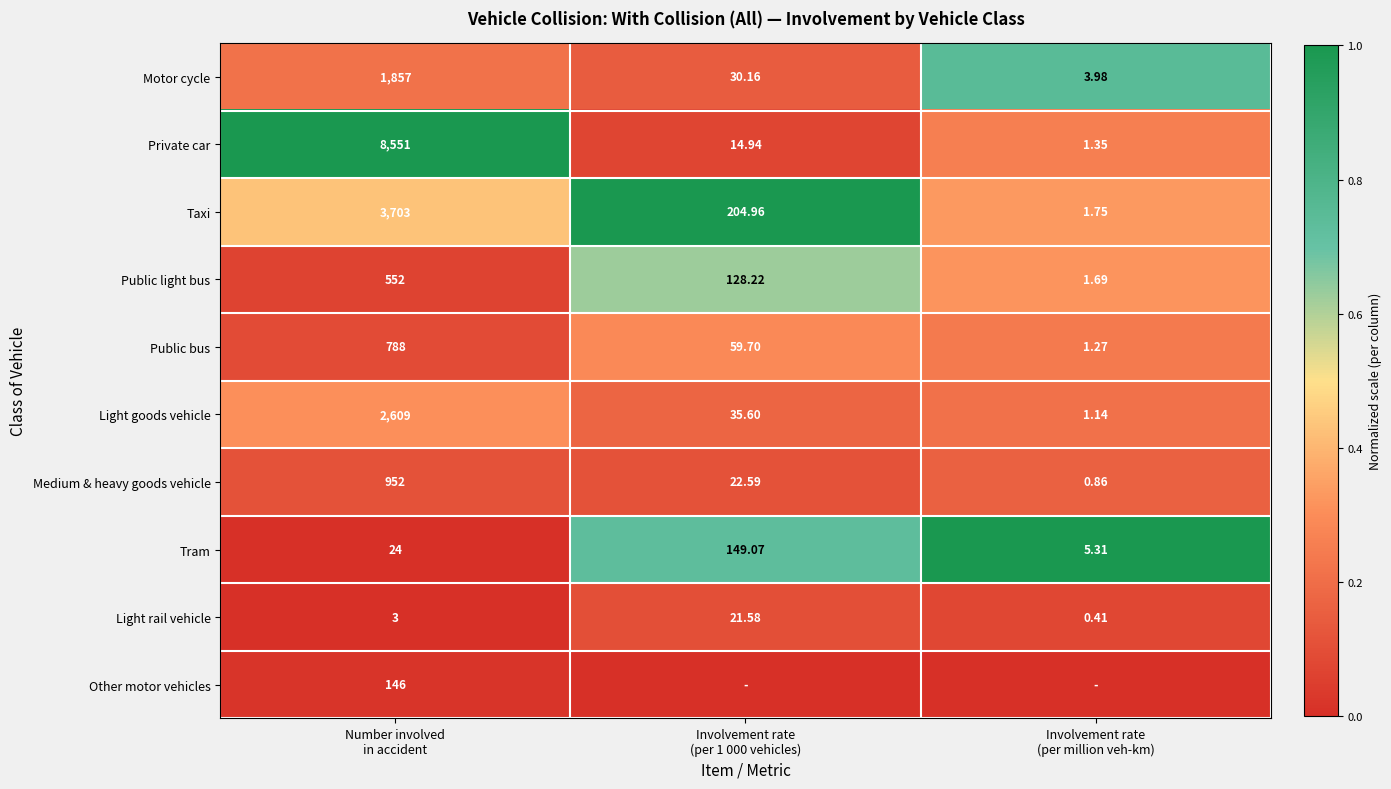

Is the value of Public bus at Number involved in accident greater than the value of Light rail vehicle at Number involved in accident?

Yes